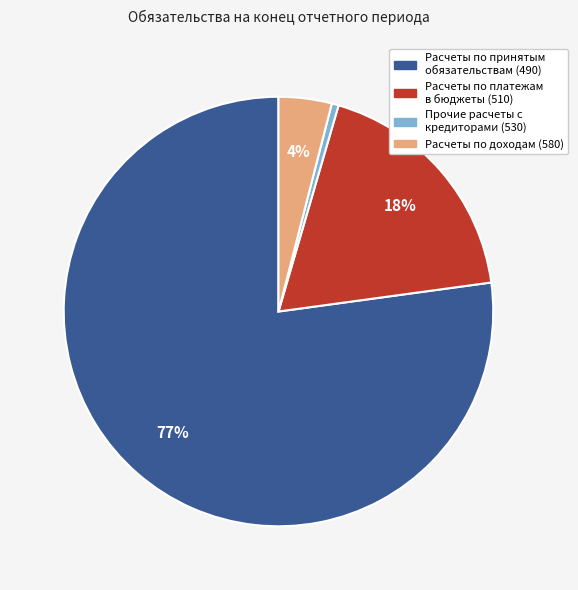

Which slice is the largest?

Расчеты по принятым обязательствам (490)